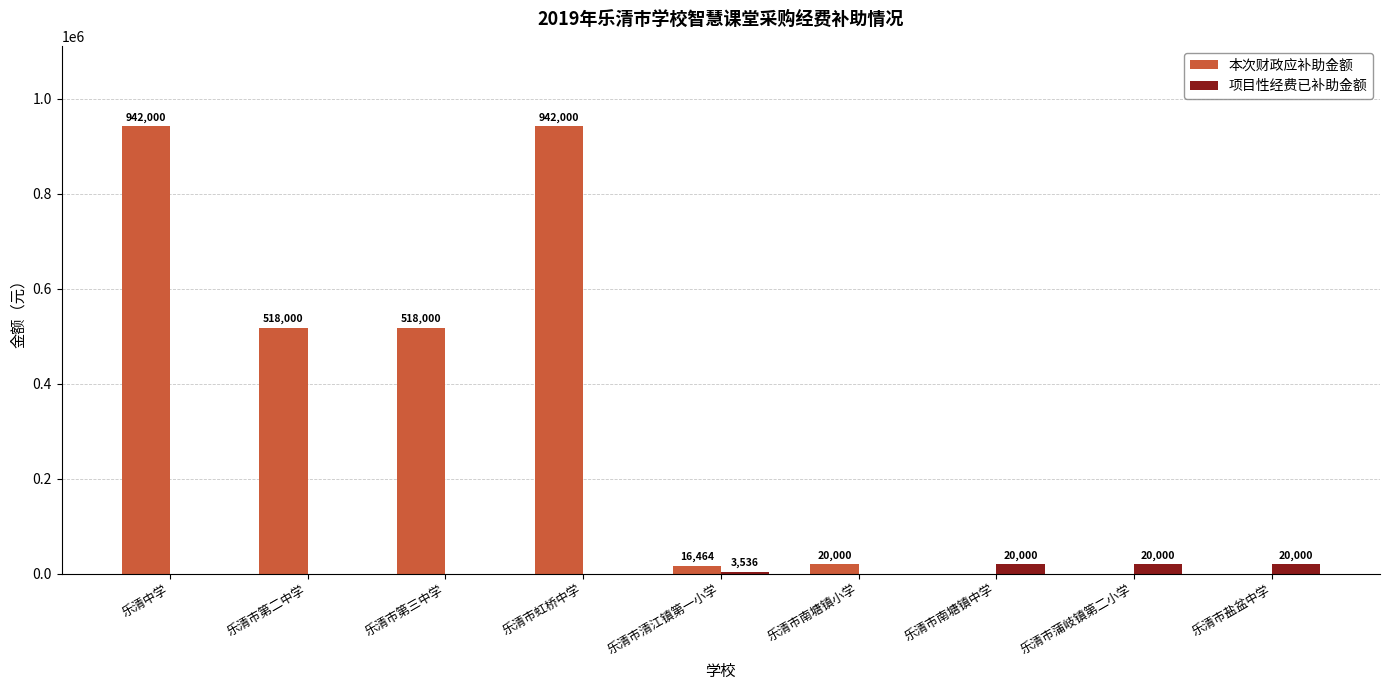

Which series changed the most between 乐清中学 and 乐清市第三中学?

本次财政应补助金额